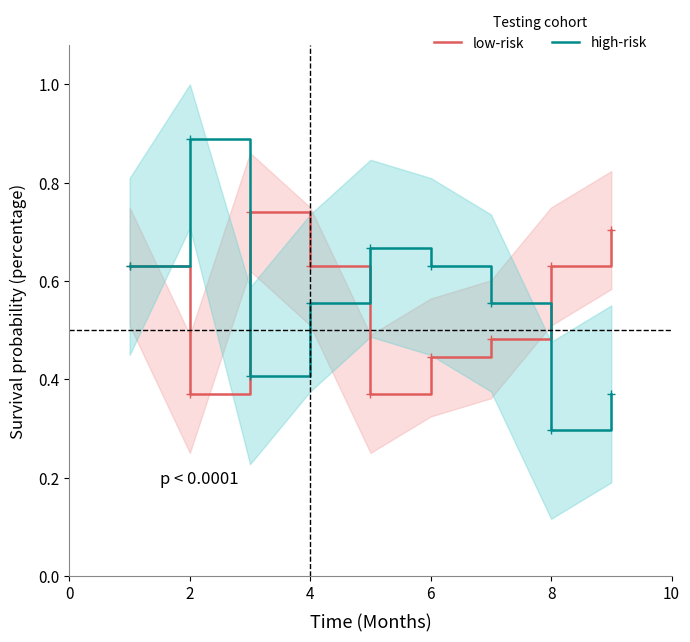

The low-risk series shows 0.2 at 8. True or false?

False